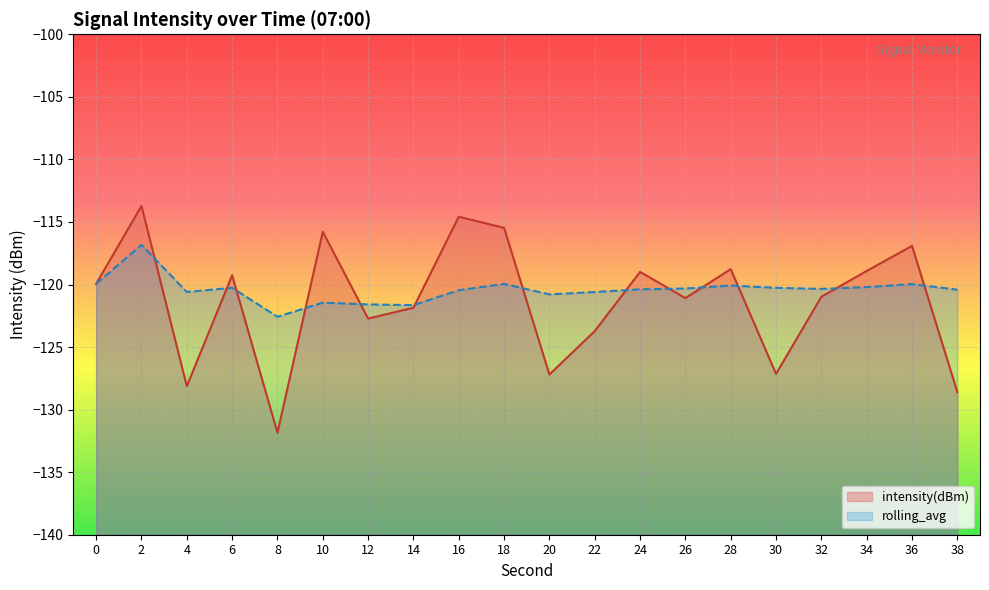

What value does the intensity(dBm) series have at 2?

-113.7